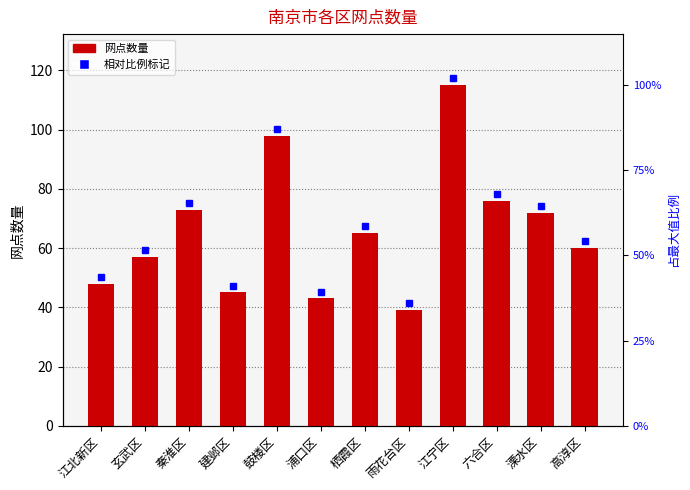

How many series are shown in this chart?

1